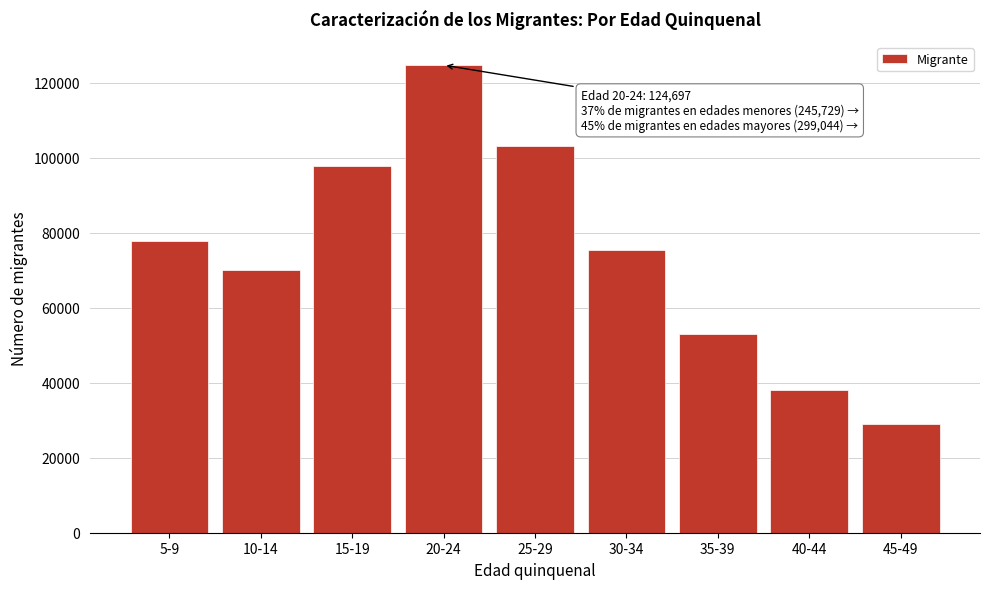

Reading left to right, extract all data points from this chart.

77798	70017	97914	124697	103200	75479	53108	38171	29086